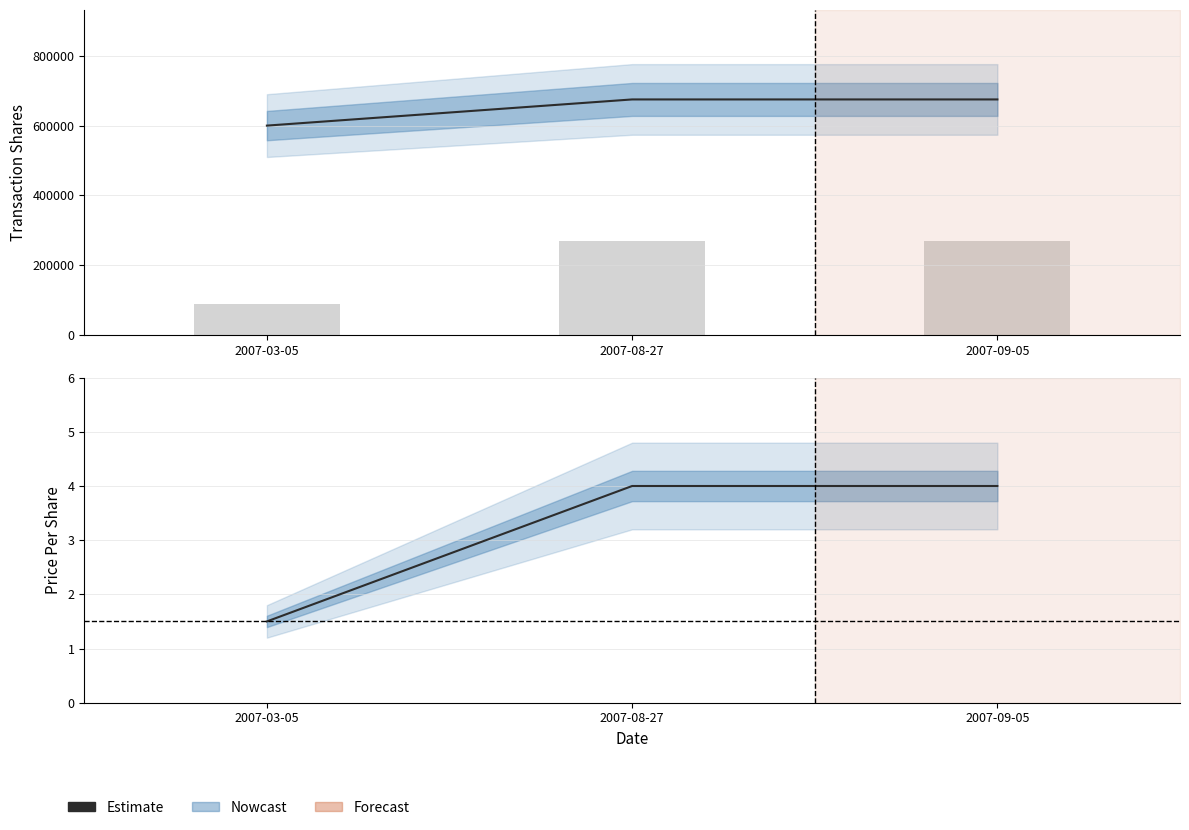

At which label is the value closest to 2?

2007-03-05